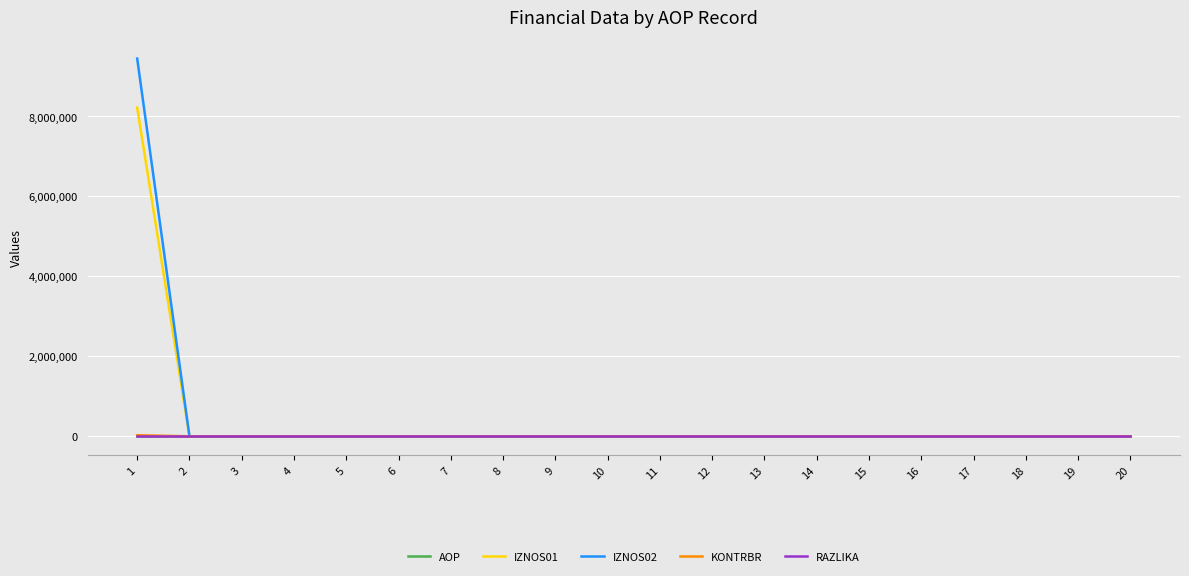

Reading right to left, transcribe all the data shown in this chart.

AOP: 20.0	19.0	18.0	17.0	16.0	15.0	14.0	13.0	12.0	11.0	10.0	9.0	8.0	7.0	6.0	5.0	4.0	3.0	2.0	1.0
IZNOS01: 0.0	0.0	0.0	0.0	0.0	0.0	0.0	0.0	0.0	0.0	0.0	0.0	0.0	0.0	0.0	0.0	0.0	0.0	0.0	8221089.0
IZNOS02: 0.0	0.0	0.0	0.0	0.0	0.0	0.0	0.0	0.0	0.0	0.0	0.0	0.0	0.0	0.0	0.0	0.0	0.0	0.0	9448832.5
KONTRBR: 0.0	0.0	0.0	0.0	0.0	0.0	0.0	0.0	0.0	0.0	0.0	0.0	0.0	0.0	0.0	0.0	0.0	0.0	0.0	27118.8
RAZLIKA: 0.0	0.0	0.0	0.0	0.0	0.0	0.0	0.0	0.0	0.0	0.0	0.0	0.0	0.0	0.0	0.0	0.0	0.0	0.0	0.5